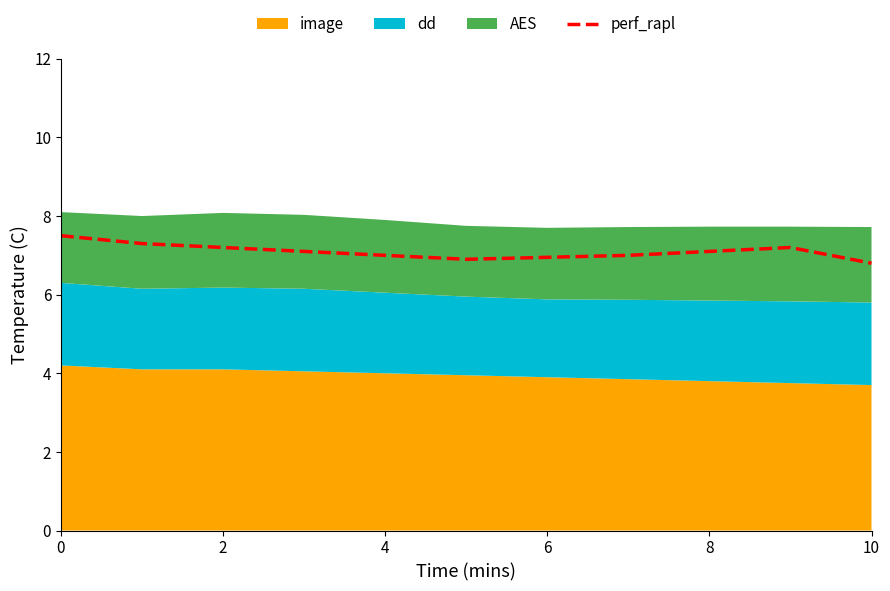

The value of perf_rapl at 6 is 7.0. True or false?

True